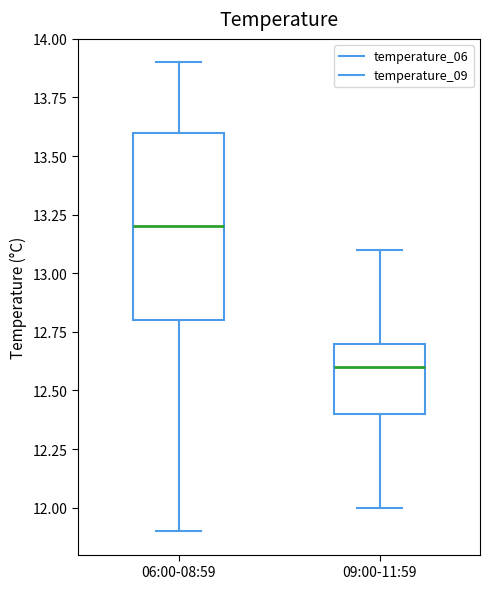

Where is the lower edge of the box for 06:00-08:59 on the y-axis? The values are not printed on the chart, so give them approximately, as read against the axis.

12.8